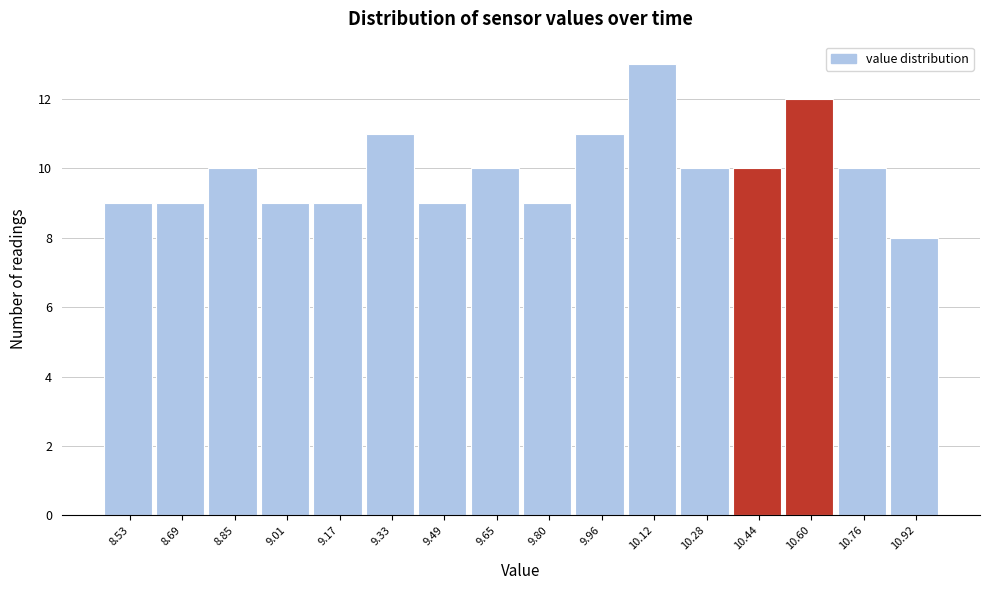

Which range on the x-axis has the tallest bar?

10.04 to 10.20